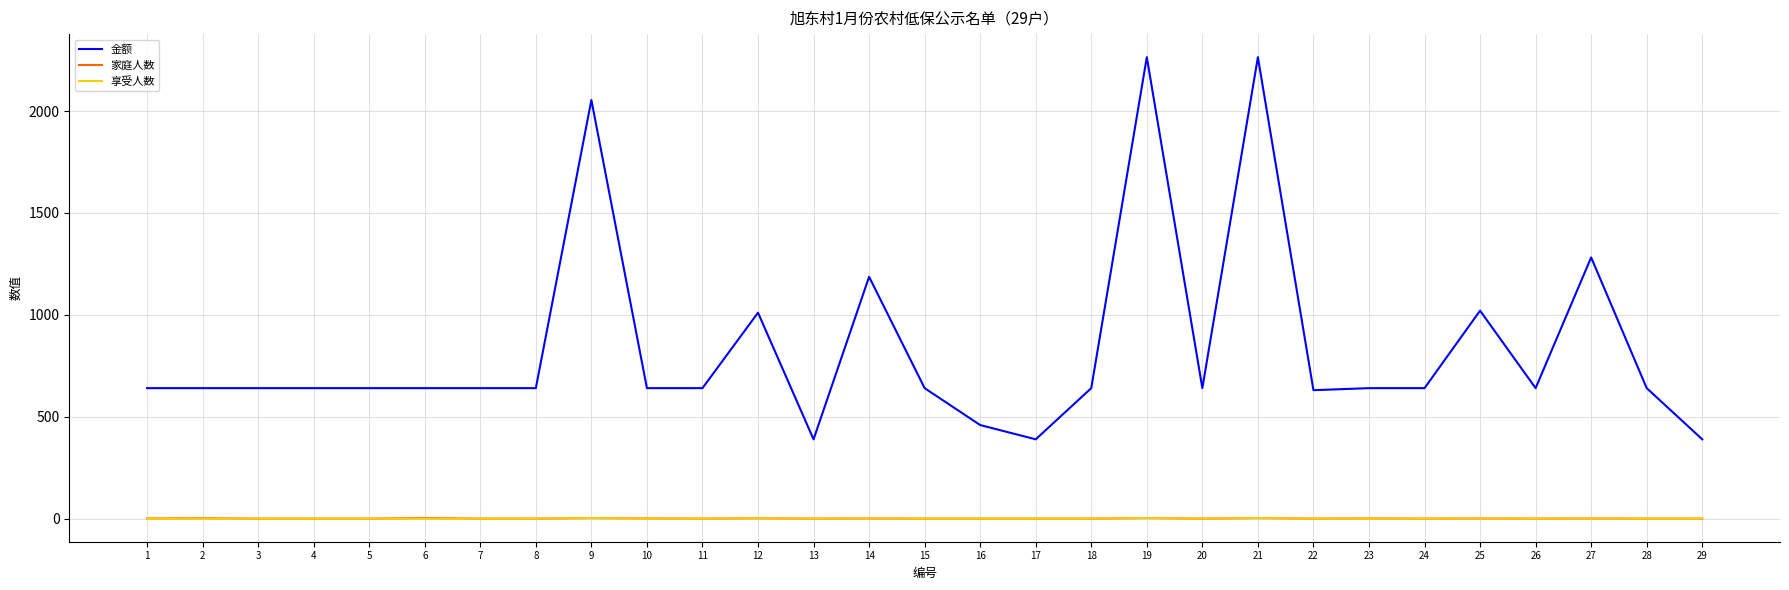

True or false: 享受人数 and 金额 cross at least once.

False